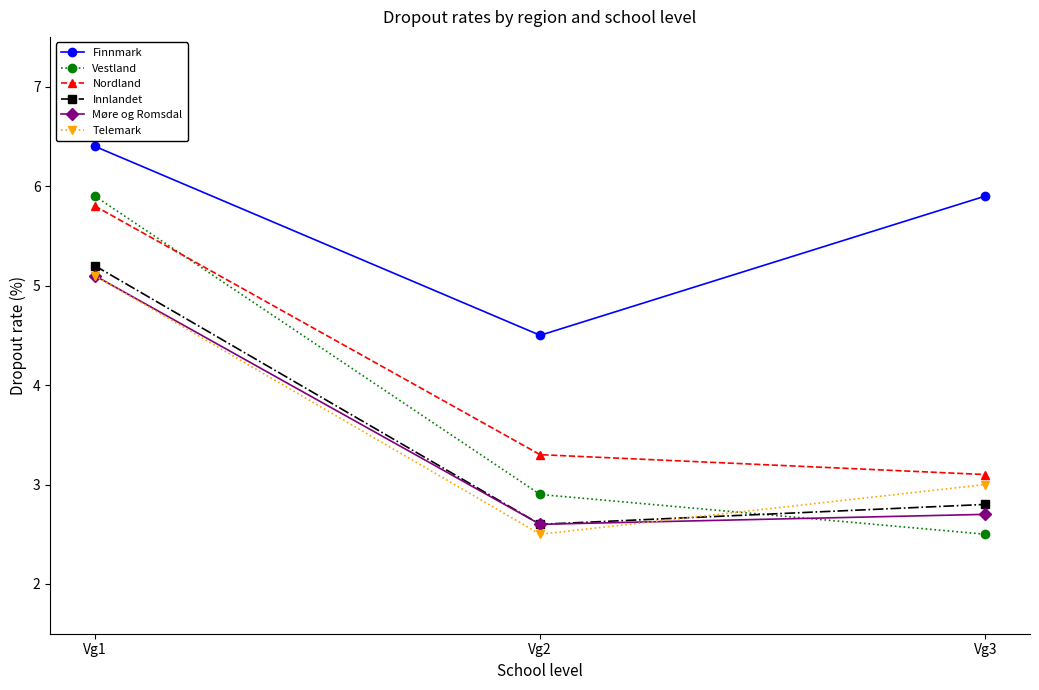

At which category does the chart reach its peak across all series?

Vg1